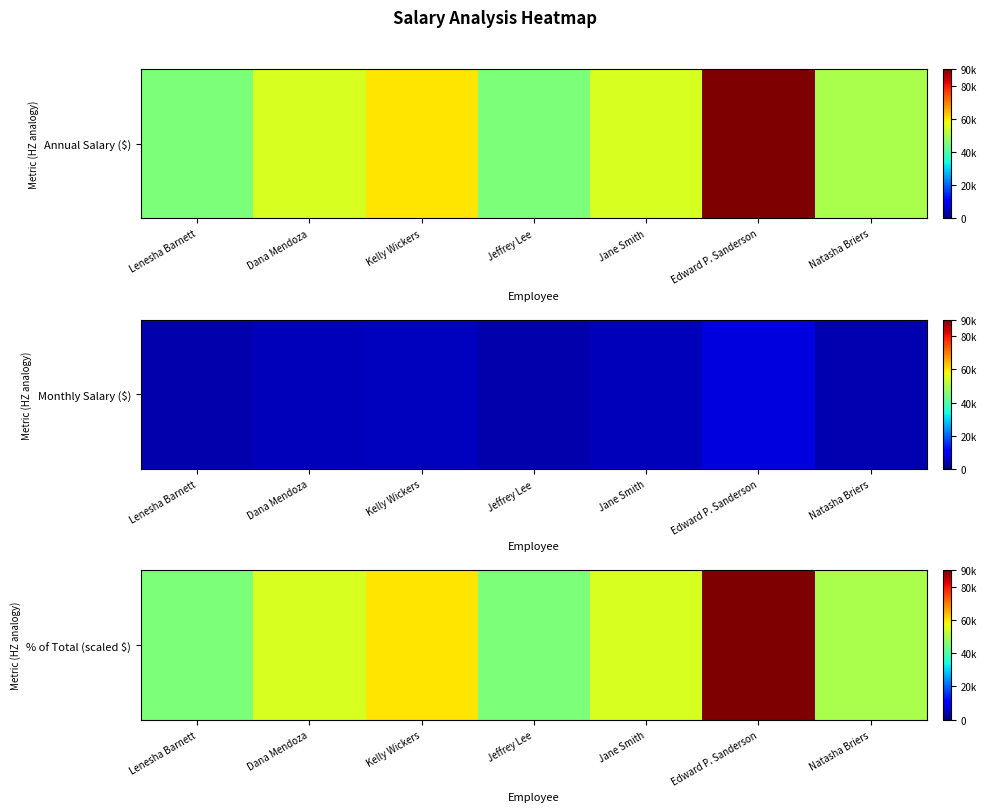

What is the difference between the maximum and second lowest values?

45000.0